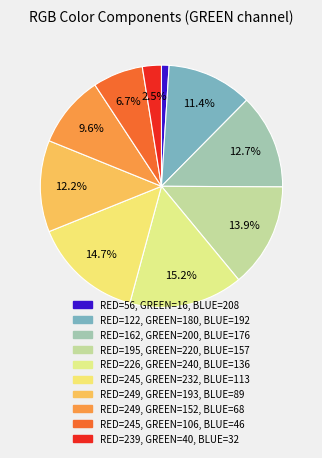

Rank the categories by value from lowest to highest.

RED=56, GREEN=16, BLUE=208, RED=239, GREEN=40, BLUE=32, RED=245, GREEN=106, BLUE=46, RED=249, GREEN=152, BLUE=68, RED=122, GREEN=180, BLUE=192, RED=249, GREEN=193, BLUE=89, RED=162, GREEN=200, BLUE=176, RED=195, GREEN=220, BLUE=157, RED=245, GREEN=232, BLUE=113, RED=226, GREEN=240, BLUE=136